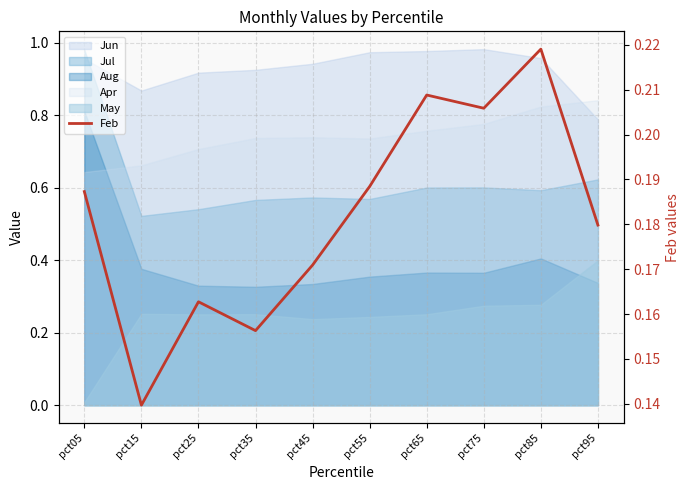

What is the difference between the maximum and second lowest values?

0.1